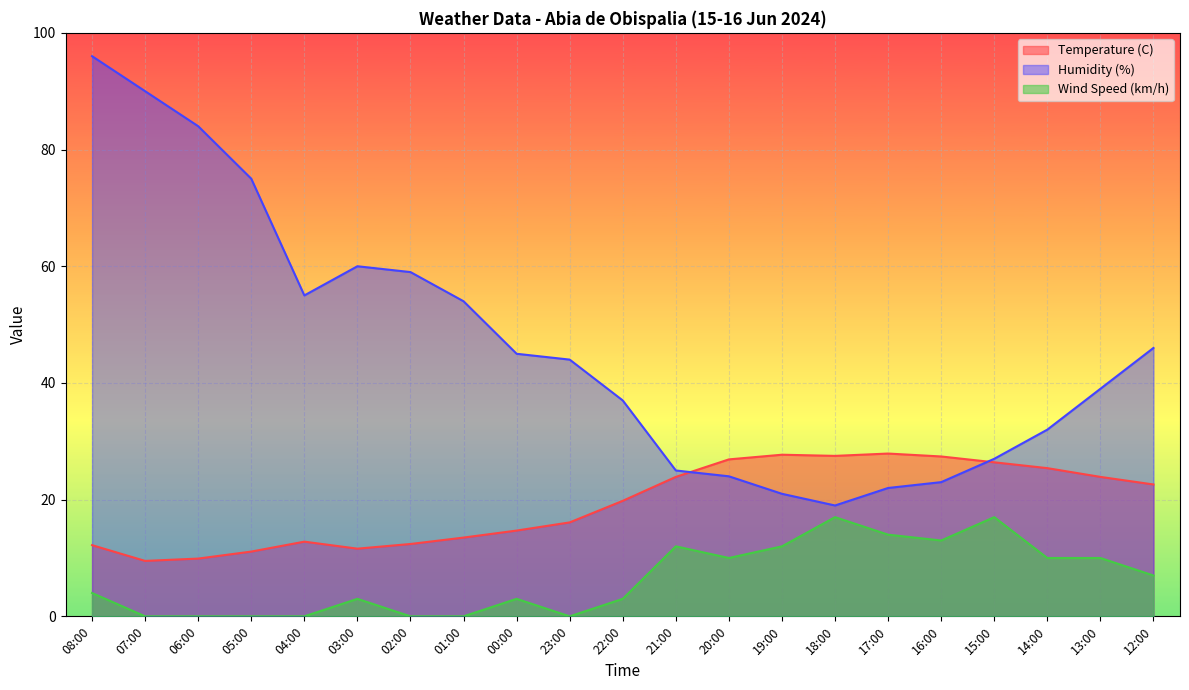

Which series has the largest total across all categories?

Humidity (%)